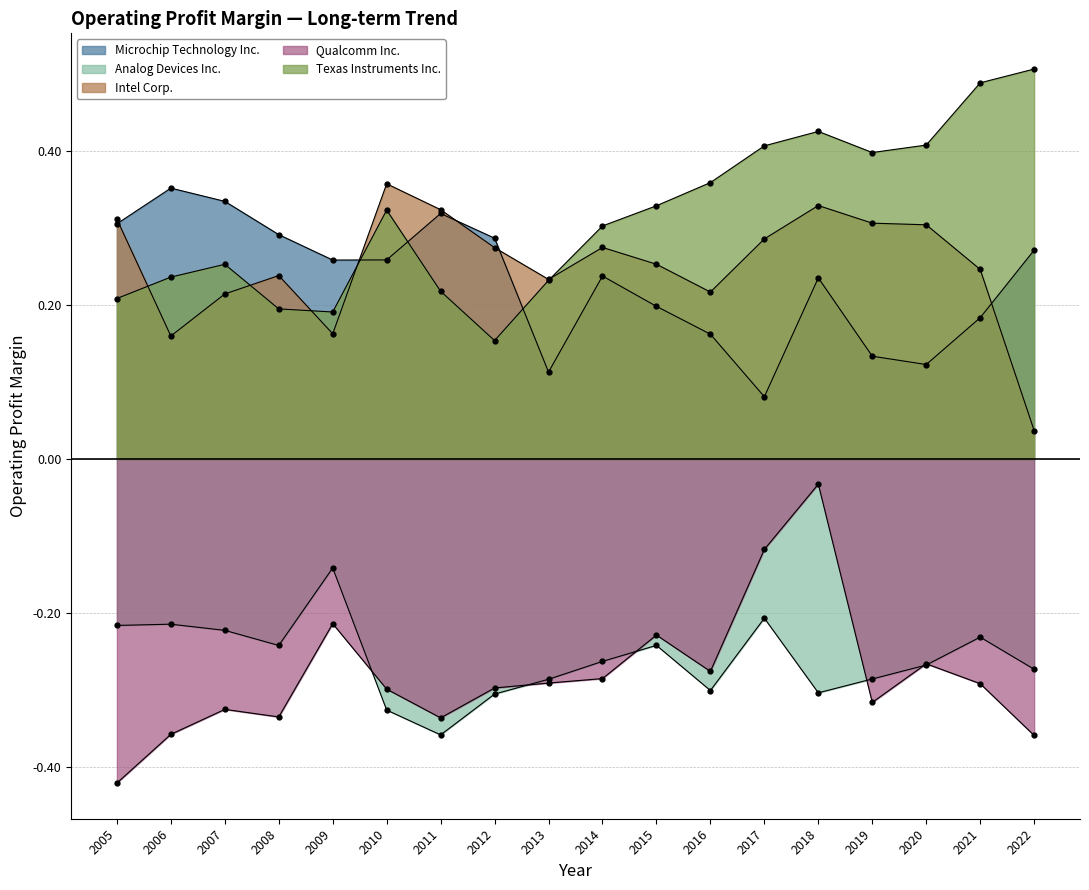

How many lines are shown in the chart?

5